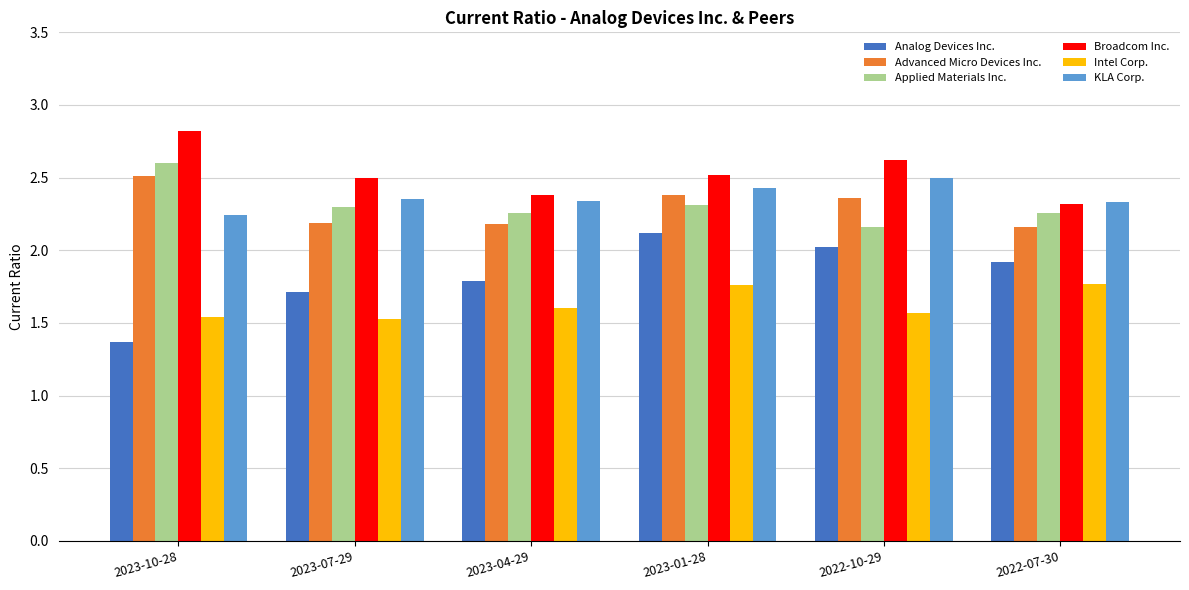

Which series has the largest range (max minus min)?

Analog Devices Inc.